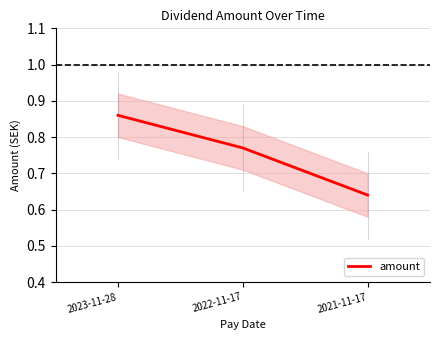

Which category has the lowest value across all series?

2021-11-17